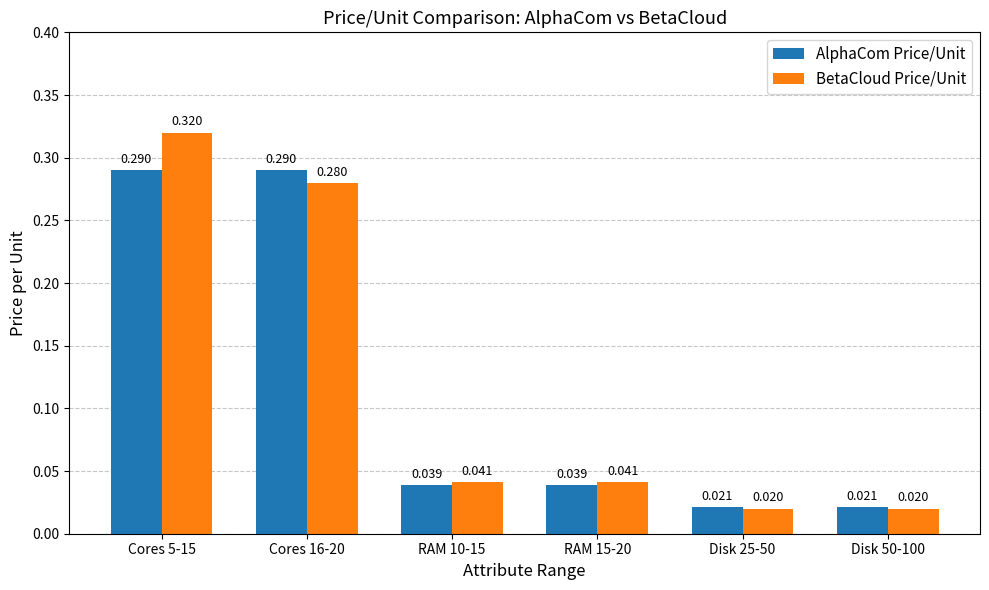

Which series has the largest range (max minus min)?

BetaCloud Price/Unit